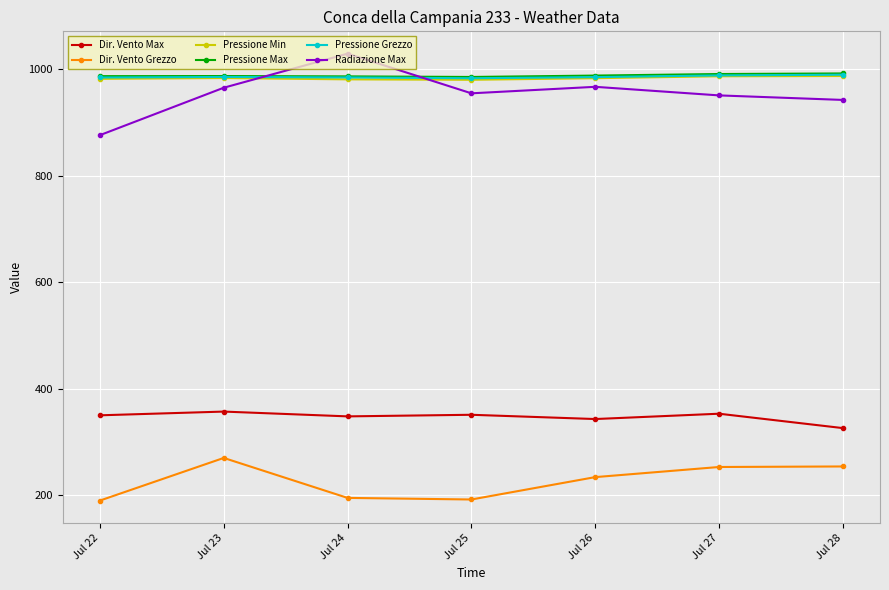

At which category does Radiazione Max reach its first local peak?

Jul 24